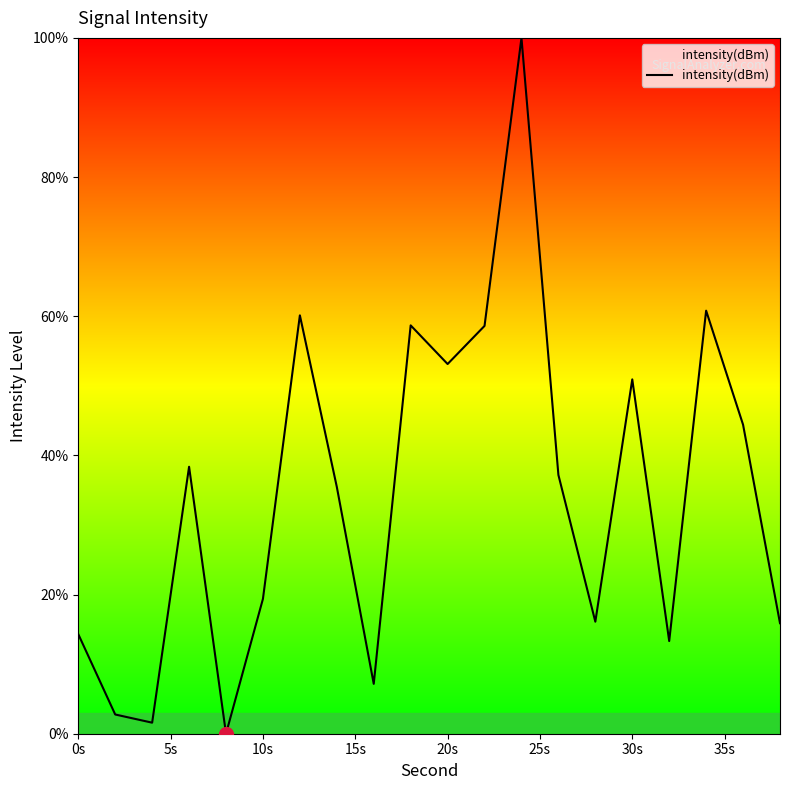

What is the maximum value shown in the chart?

100.0